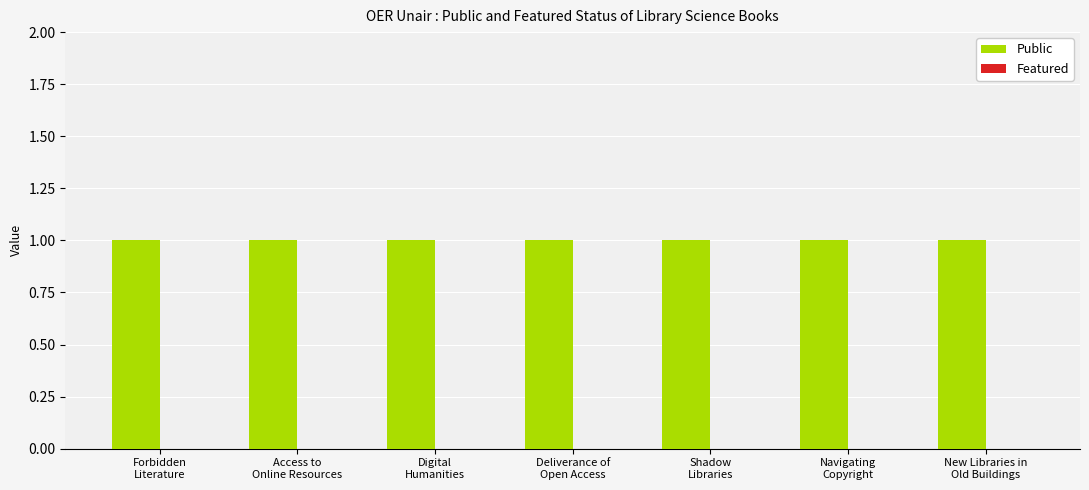

At Shadow
Libraries, list the series in order from largest to smallest.

Public, Featured